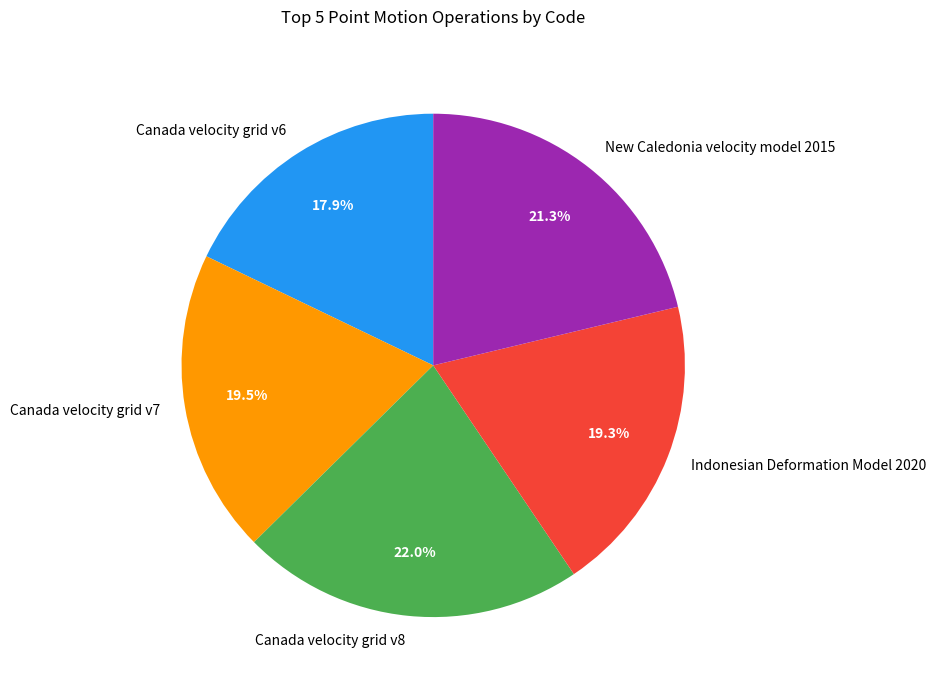

To the nearest percent, what is the combined percentage of Canada velocity grid v7 and Indonesian Deformation Model 2020?

39%